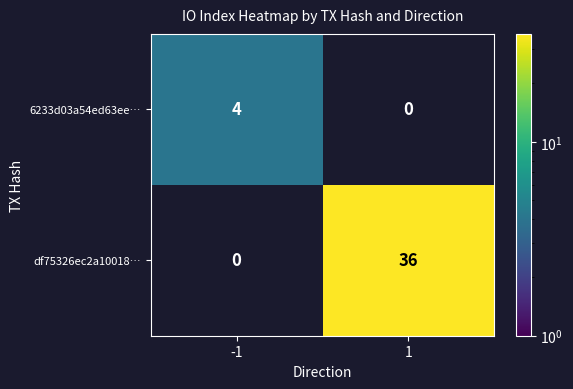

The value of df75326ec2a10018… at 1 is 36. True or false?

True